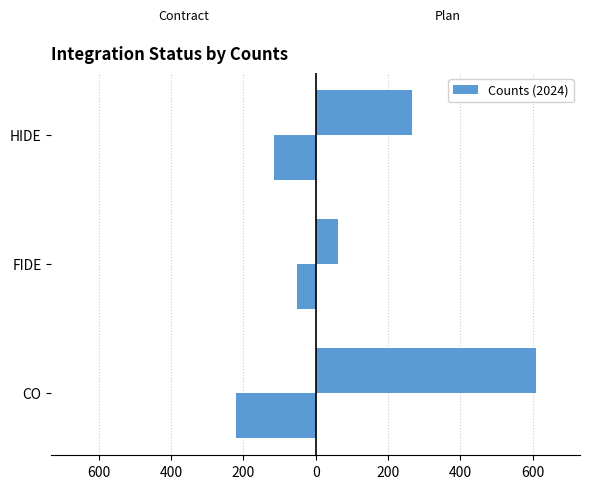

Reading left to right, list all the values displayed in this chart.

Counts_Contract: -221	-53	-114
Counts_Plan: 609	63	267